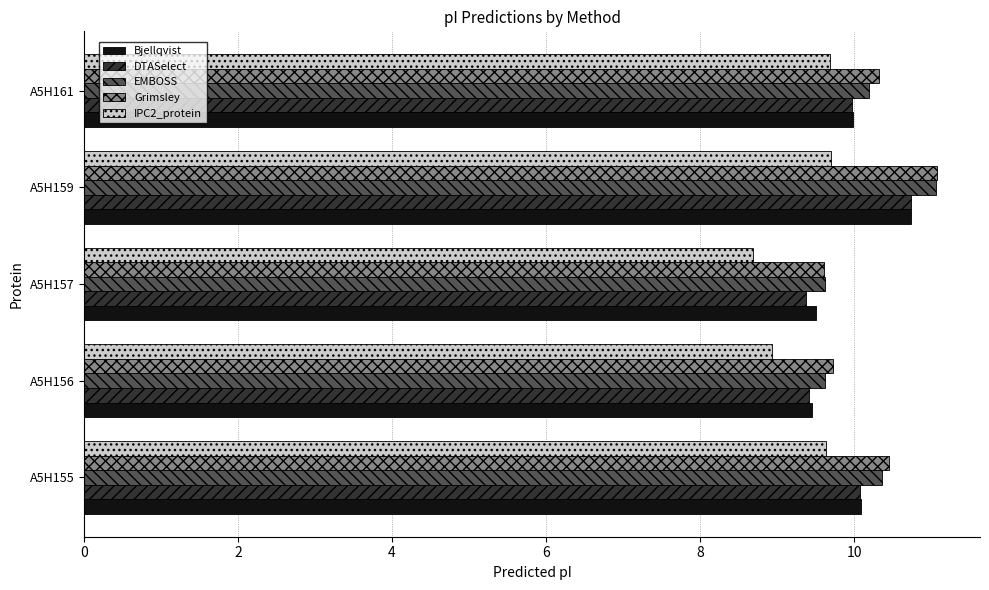

The Bjellqvist series shows 4.0 at A5H157. True or false?

False